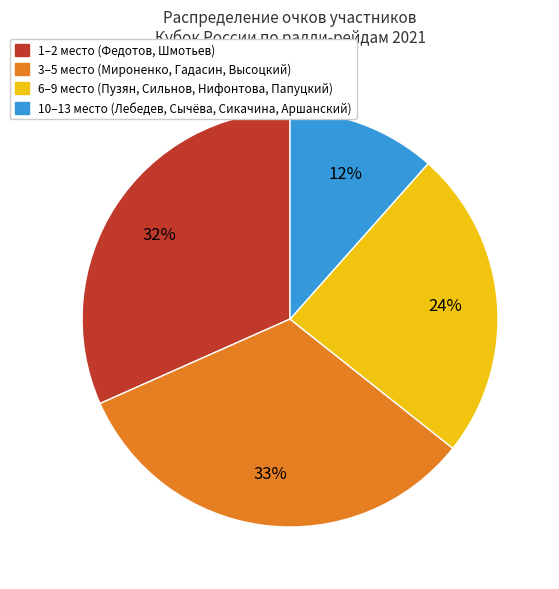

Is there a majority slice in this chart?

No